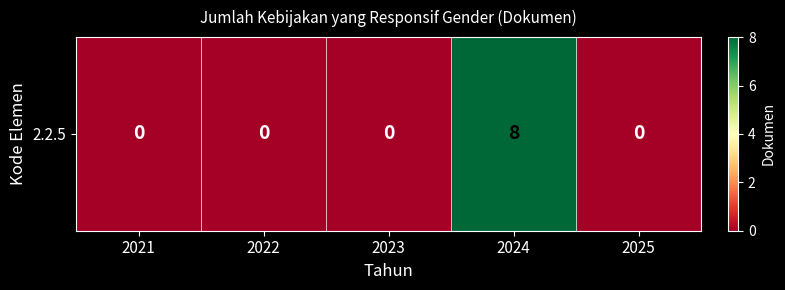

True or false: the data shows 4 at 2021.

False